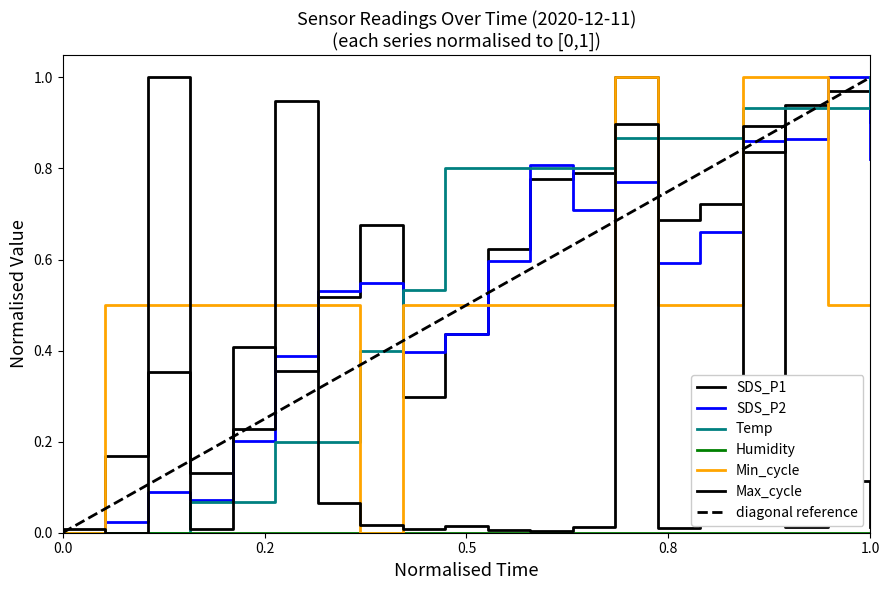

True or false: SDS_P2 has a value of -0.6 at 0.0.

False